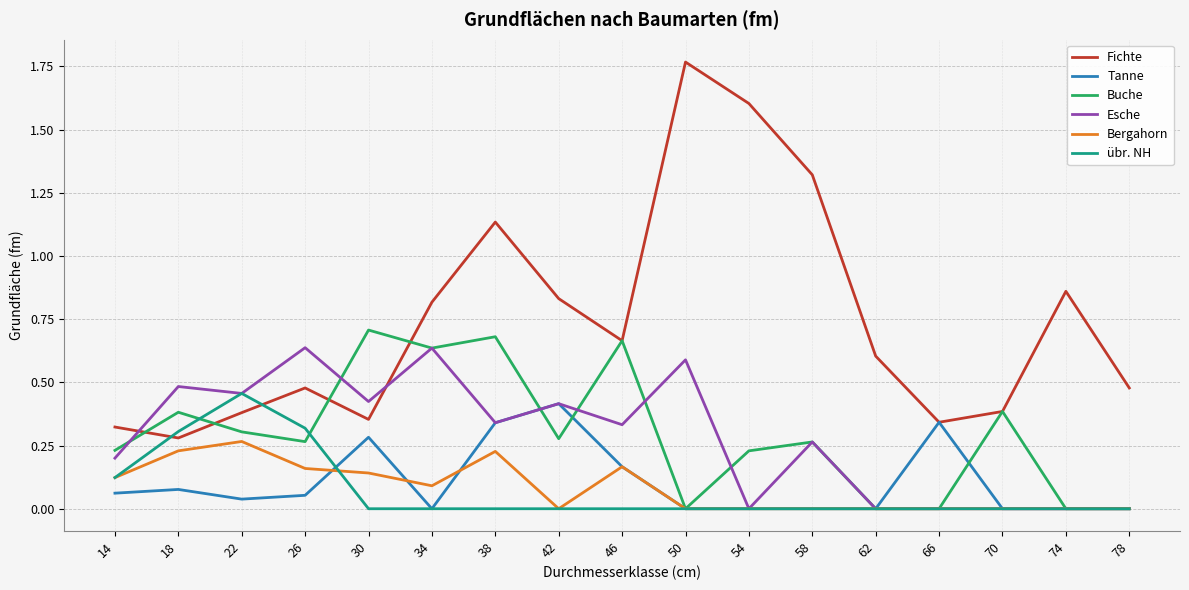

At which label does Tanne reach its peak?

42